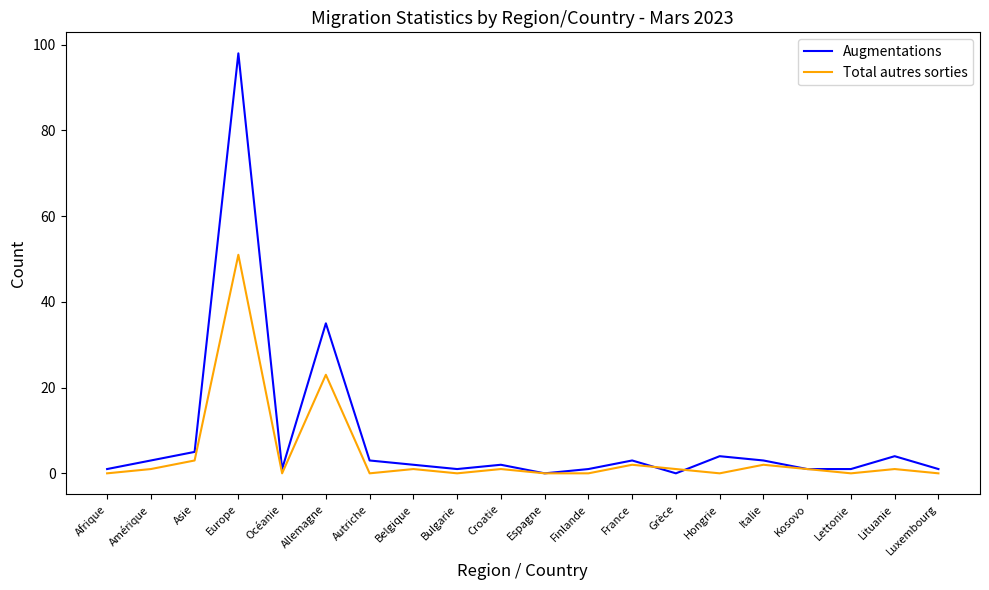

True or false: Total autres sorties and Augmentations cross at least once.

True